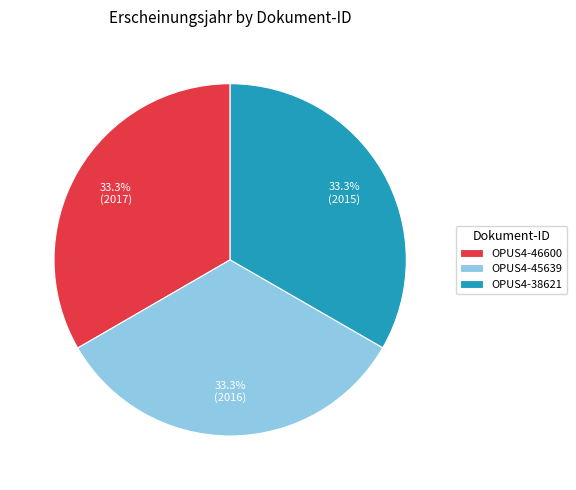

Is it true that OPUS4-38621 is 33% of the pie?

True